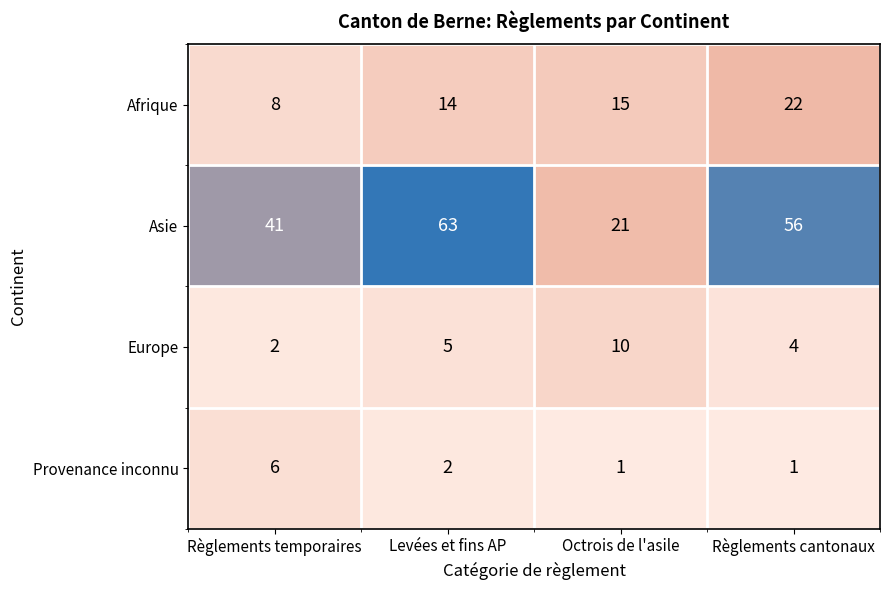

Reading left to right, what are all the values shown in this chart?

Afrique: Règlements temporaires=8	Levées et fins AP=14	Octrois de l'asile=15	Règlements cantonaux=22
Asie: Règlements temporaires=41	Levées et fins AP=63	Octrois de l'asile=21	Règlements cantonaux=56
Europe: Règlements temporaires=2	Levées et fins AP=5	Octrois de l'asile=10	Règlements cantonaux=4
Provenance inconnu: Règlements temporaires=6	Levées et fins AP=2	Octrois de l'asile=1	Règlements cantonaux=1